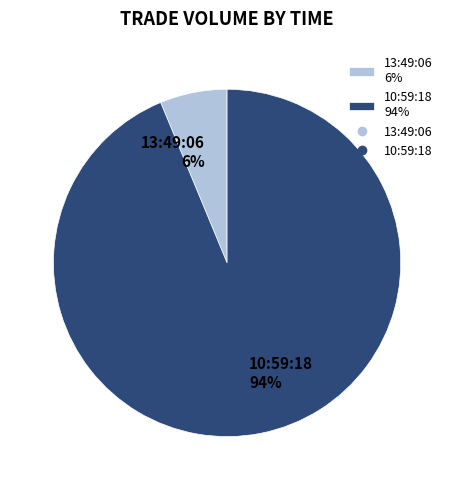

Approximately how many times larger is the value at 13:49:06 compared to 10:59:18?

0.1